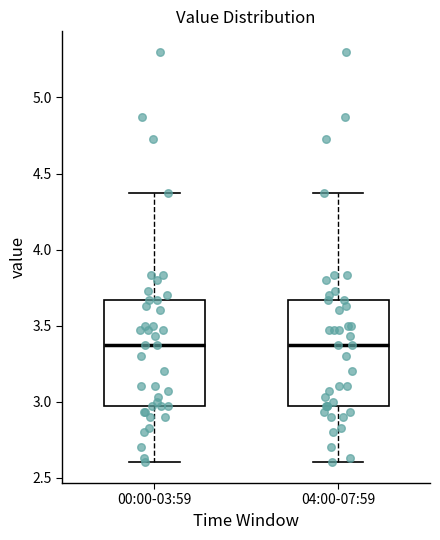

Reading left to right, transcribe this box plot: for each box, give where its median line is, the range the box spans, and where its two whiskers end, as read against the y-axis. The values are not printed on the chart, so give them approximately, as read against the axis.

00:00-03:59: median 3.35, box 2.95 to 3.65, whiskers 2.60 to 4.35
04:00-07:59: median 3.35, box 2.95 to 3.65, whiskers 2.60 to 4.35